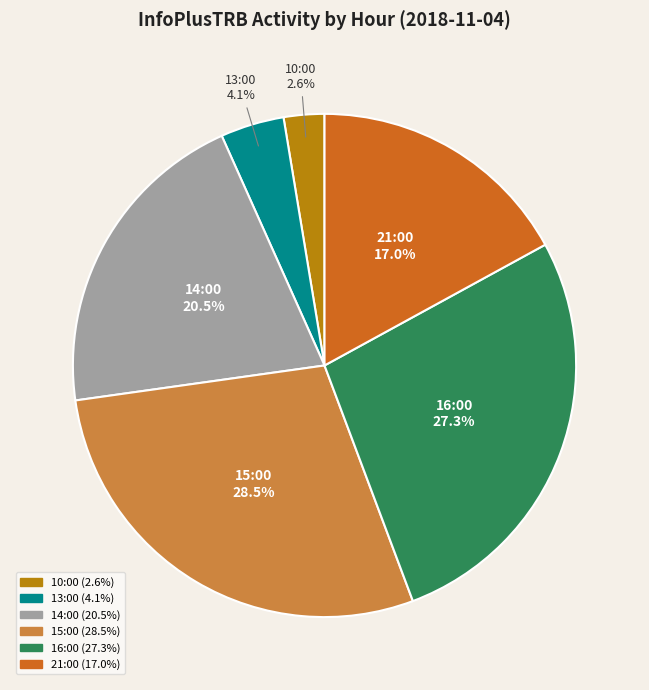

What percentage is NOT represented by 10:00?

97.4%